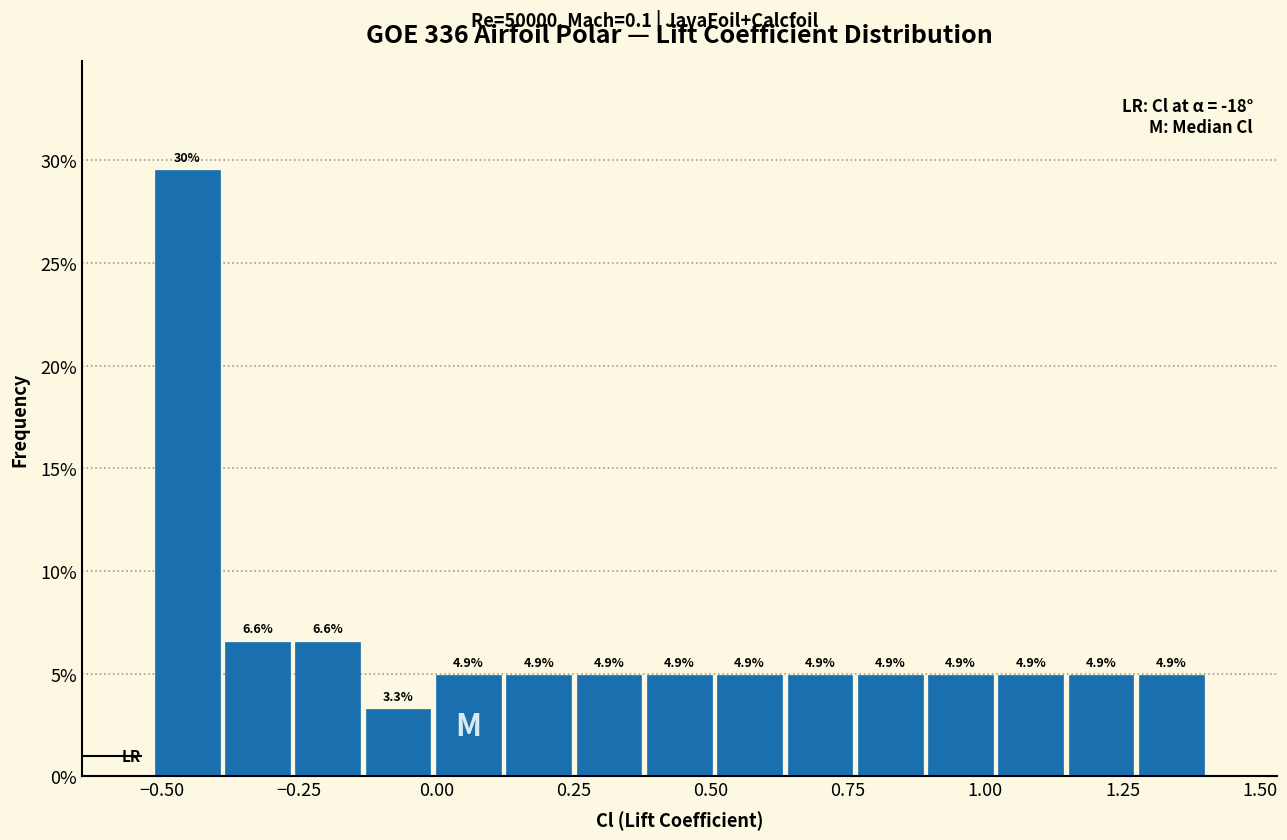

Around what value on the x-axis is the tallest bar? Give the approximate position of its centre, as read against the axis.

-0.45